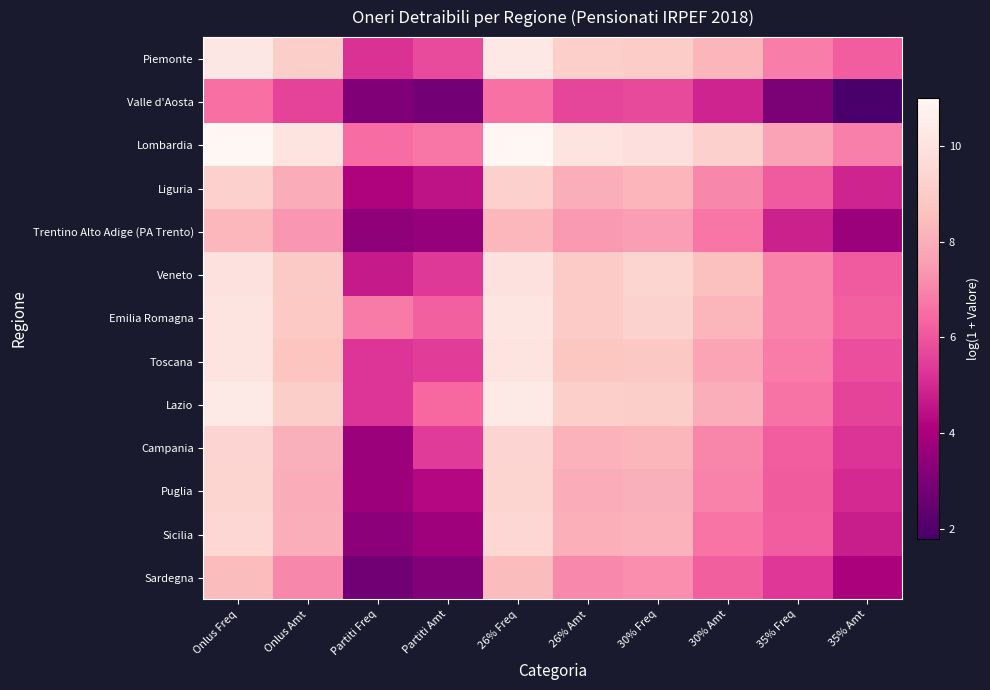

What is the difference between the highest and lowest values at 35% Freq?

4.7